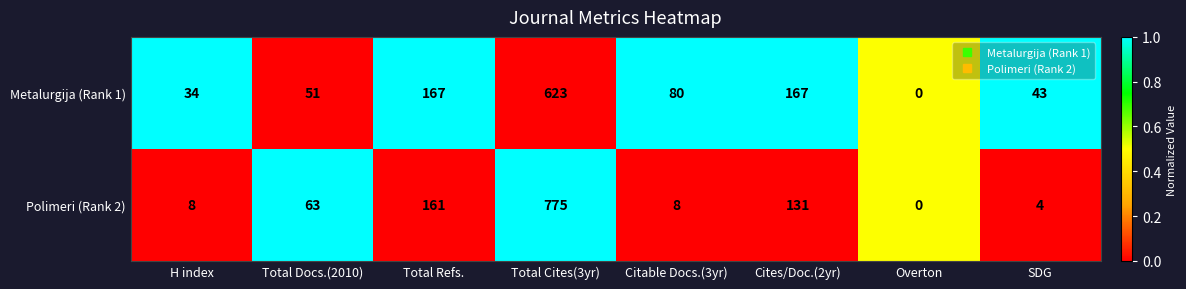

Reading right to left, transcribe all the data shown in this chart.

Metalurgija (Rank 1): 43	0	167	80	623	167	51	34
Polimeri (Rank 2): 4	0	131	8	775	161	63	8